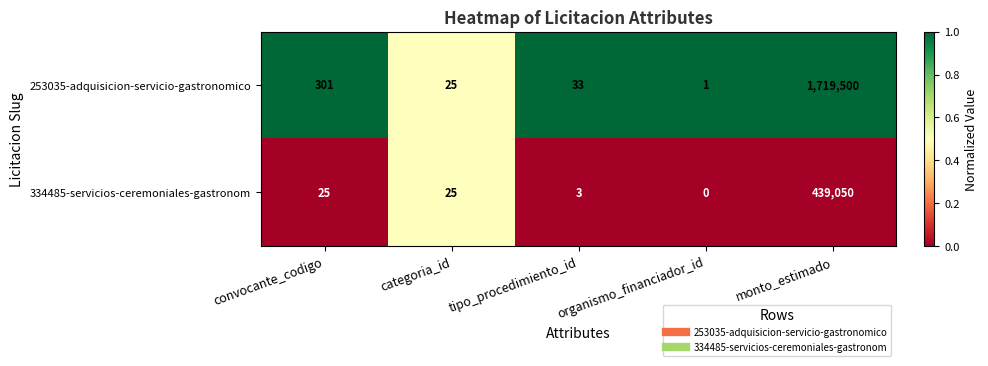

Where does the 253035-adquisicion-servicio-gastronomico series first go above 33?

convocante_codigo